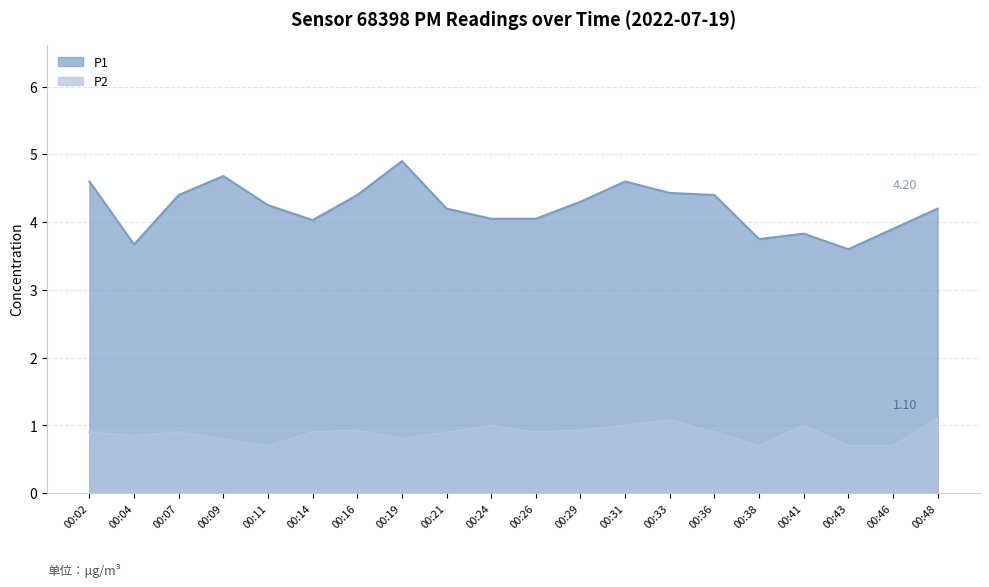

Count the number of categories in the chart.

20